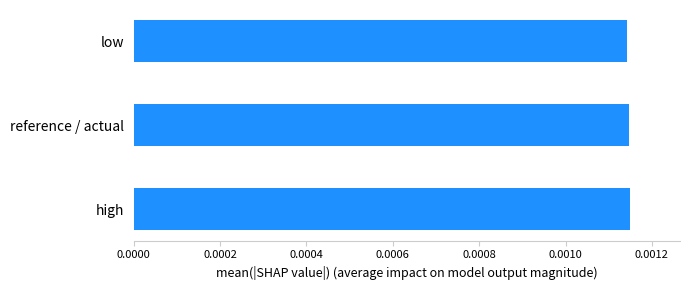

How many values are between 0 and 1?

3